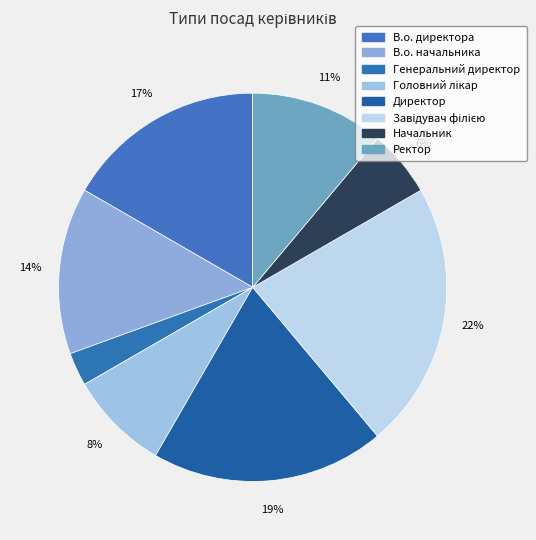

How many slices are in this pie chart?

8